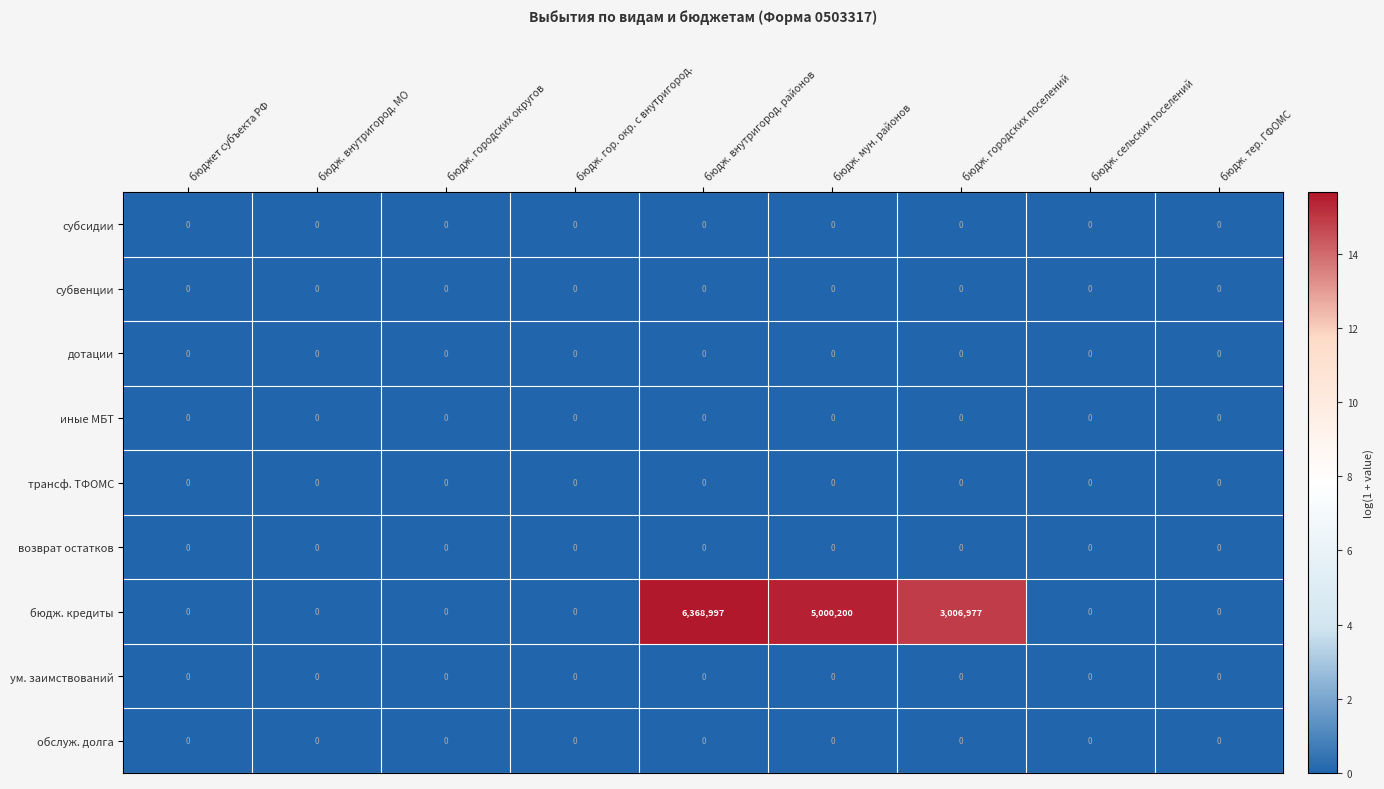

Which series has the largest total across all categories?

бюдж. кредиты